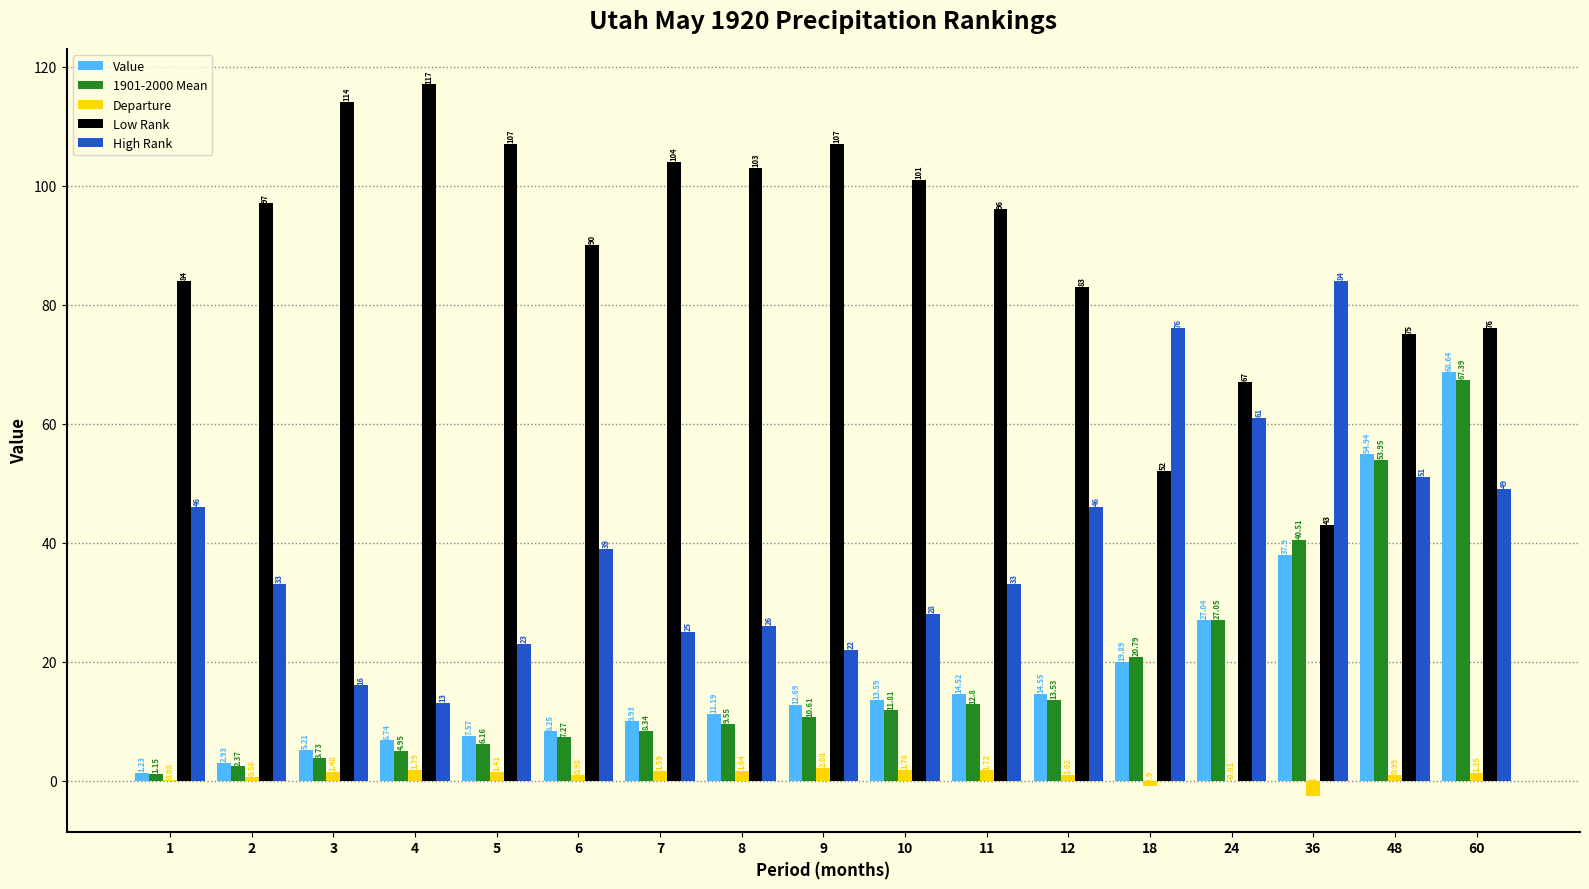

At which label does 1901-2000 Mean reach its peak?

60